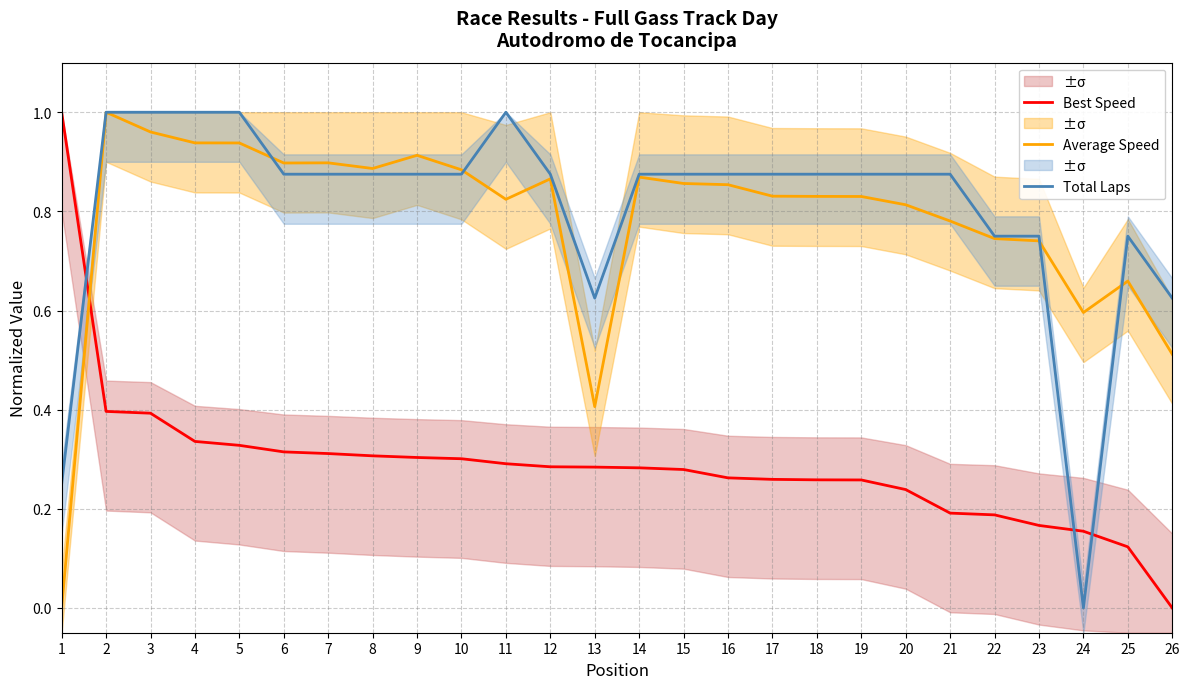

True or false: Average Speed and Total Laps intersect in this chart.

True